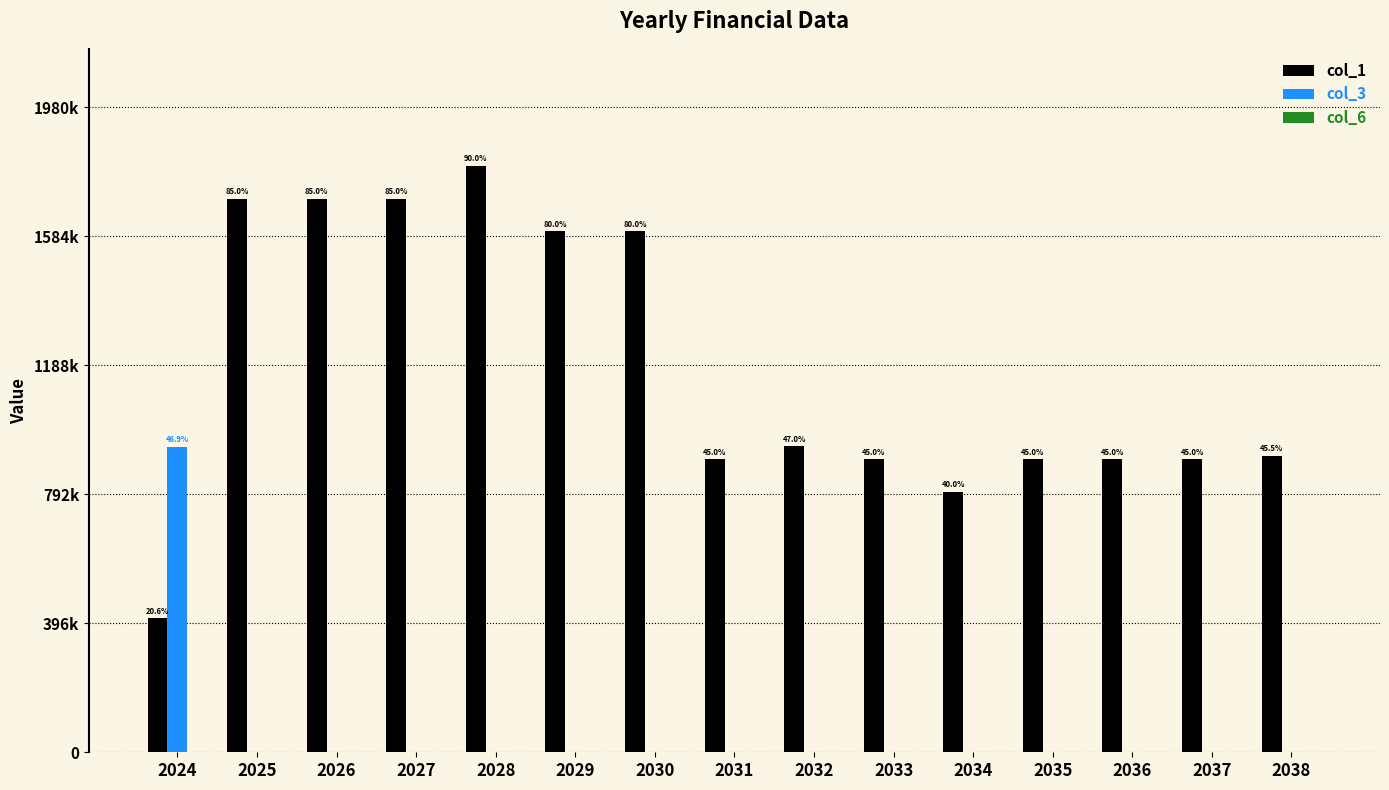

True or false: col_3 has a value of 0.0 at 2033.

True